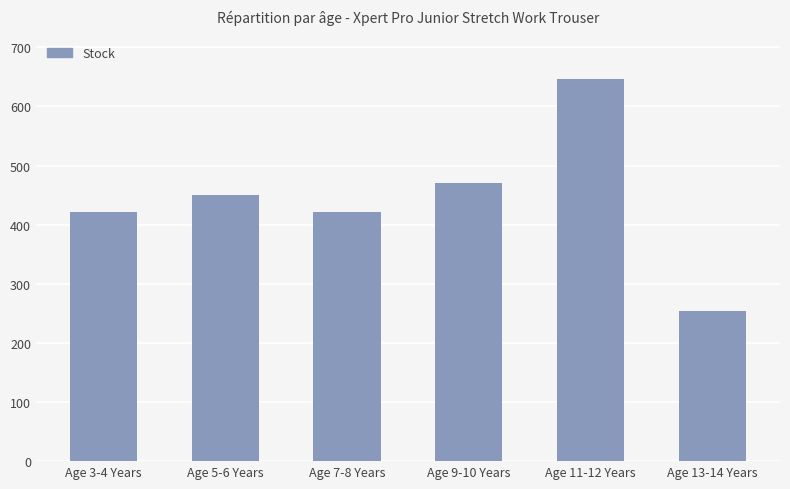

The value at Age 3-4 Years is 422. True or false?

True